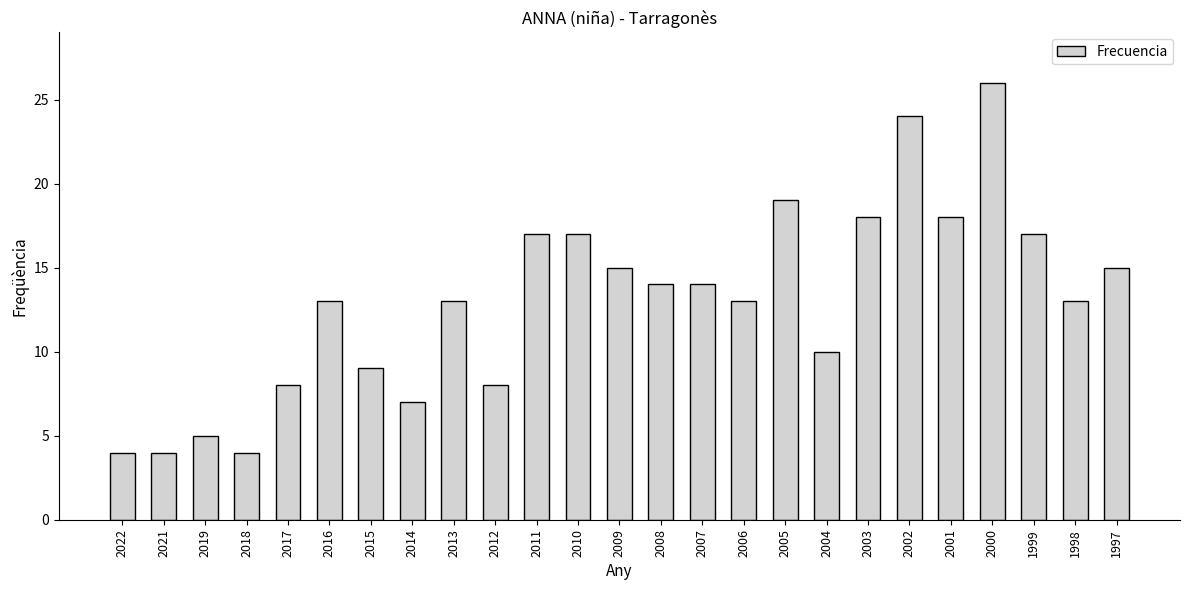

What is the difference between the maximum and second lowest values?

22